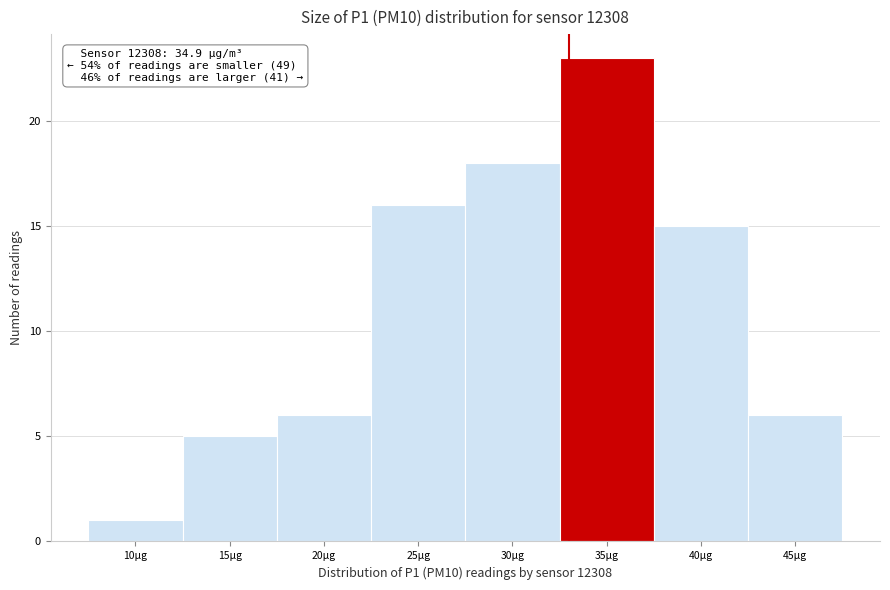

Reading left to right, extract all data points from this chart.

1	5	6	16	18	23	15	6